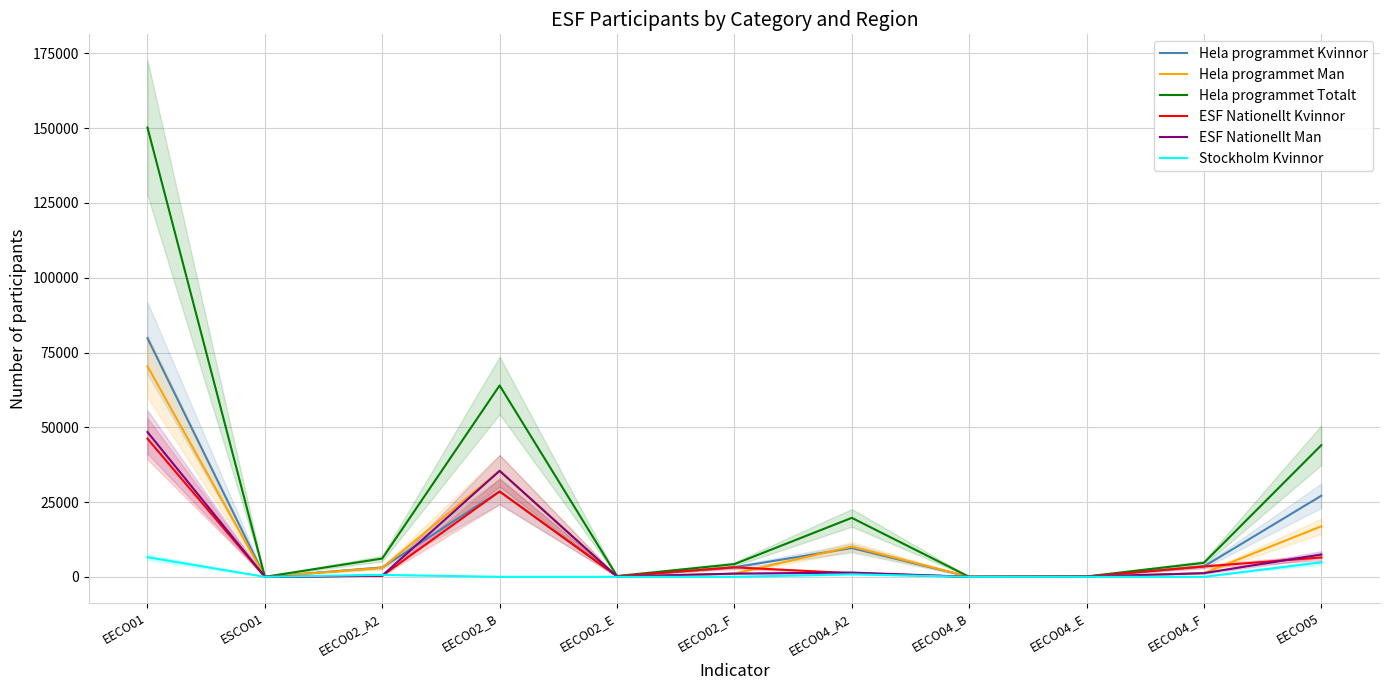

What are all the series names shown in the legend?

Hela programmet Kvinnor, Hela programmet Man, Hela programmet Totalt, ESF Nationellt Kvinnor, ESF Nationellt Man, Stockholm Kvinnor